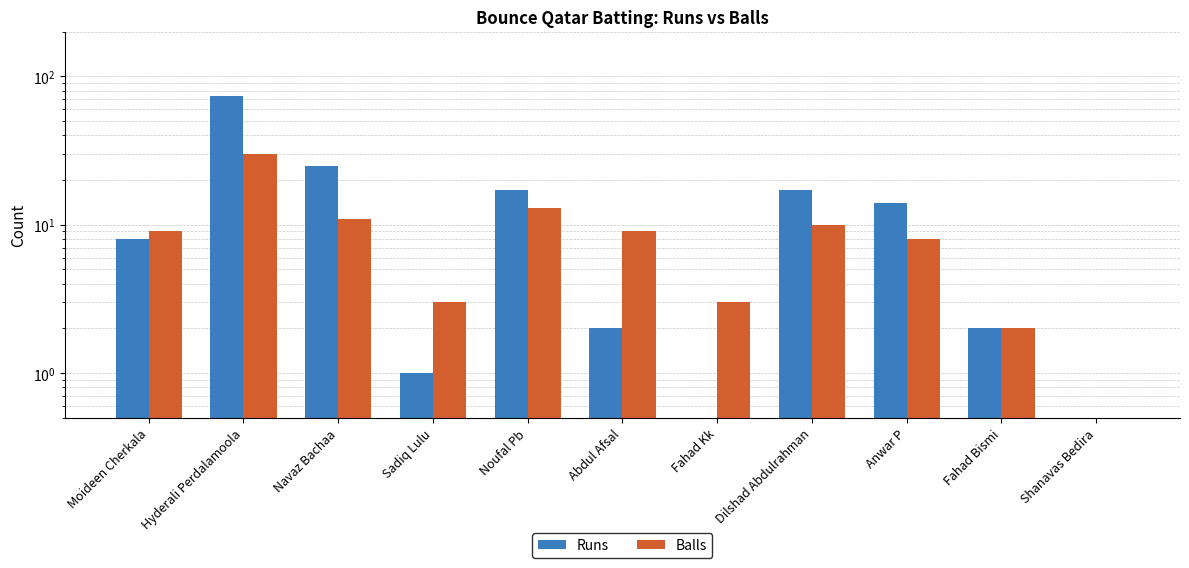

What position from the right is Sadiq Lulu?

8